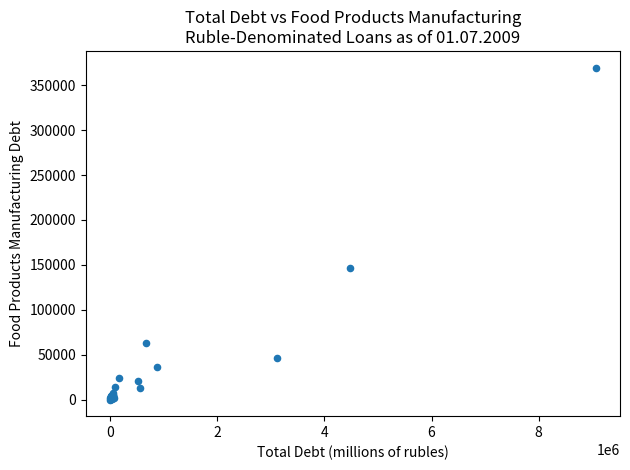

What Y value in the scatter plot is closest to 184883?

146993.9